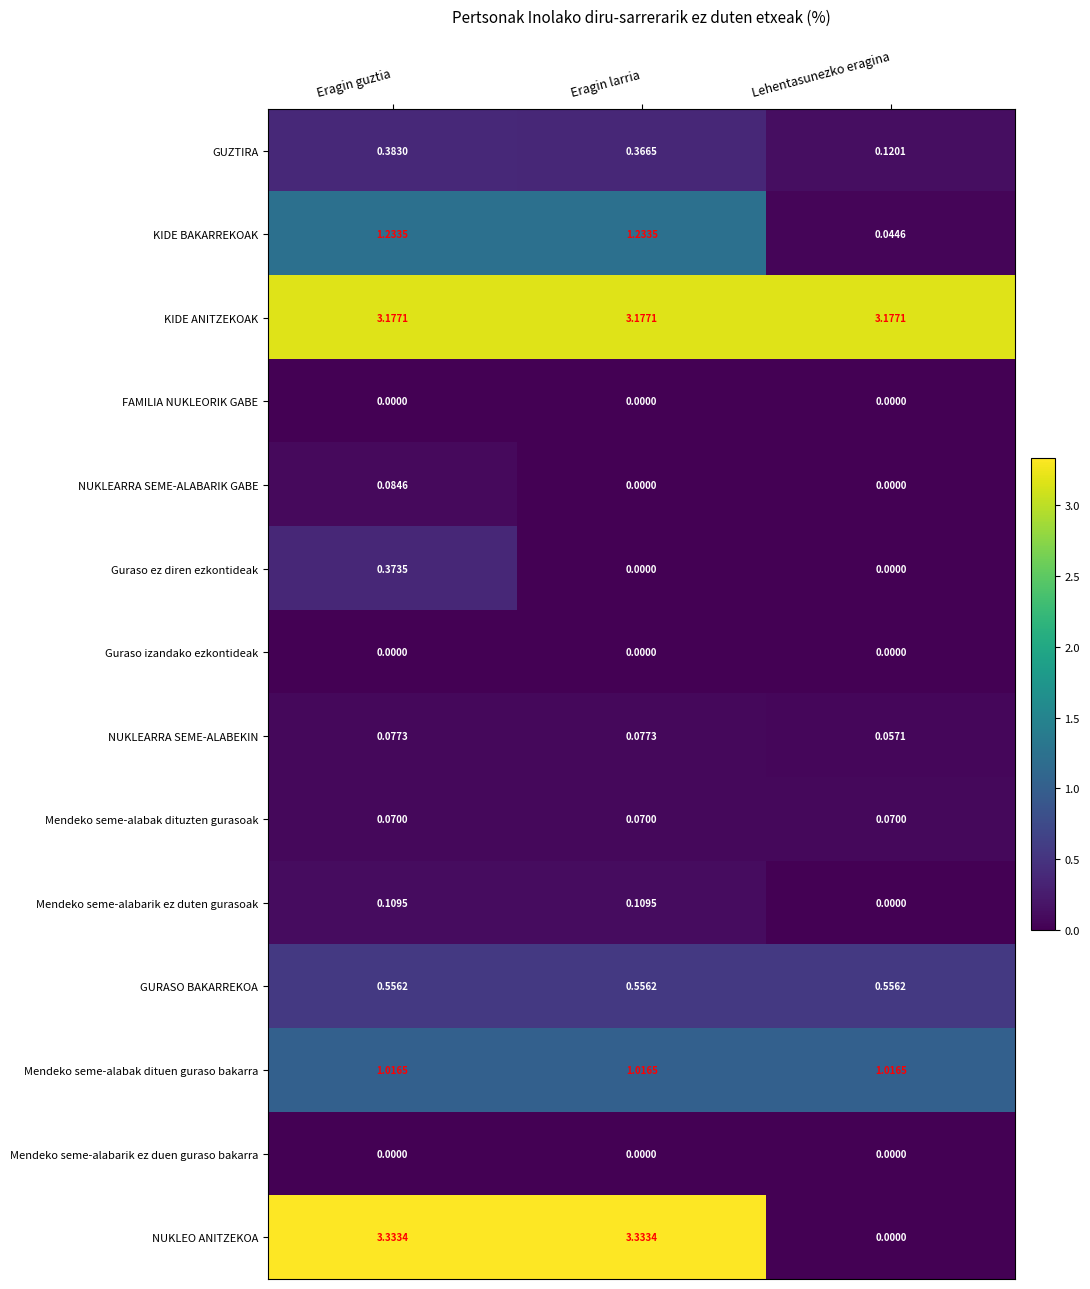

Count the number of categories in the chart.

3